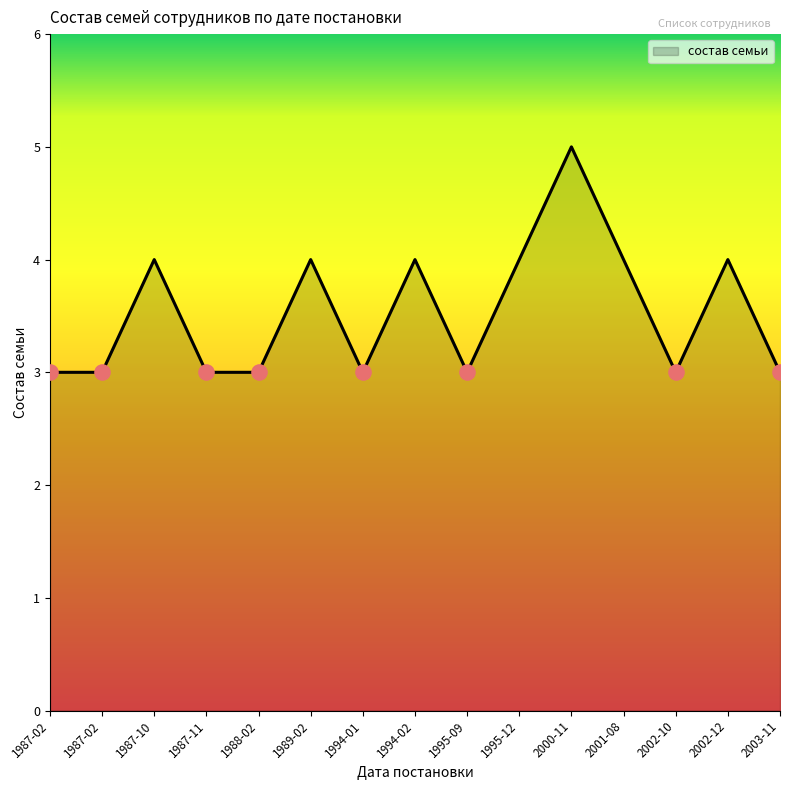

Between 1994-01 and 2002-12, which is larger?

2002-12